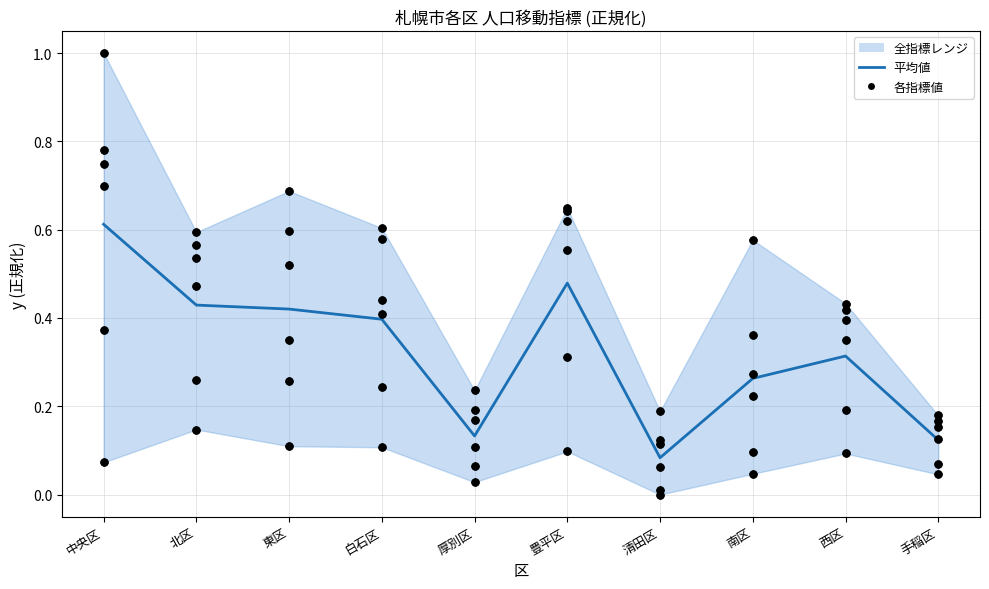

At how many categories does at least one series exceed 0?

10